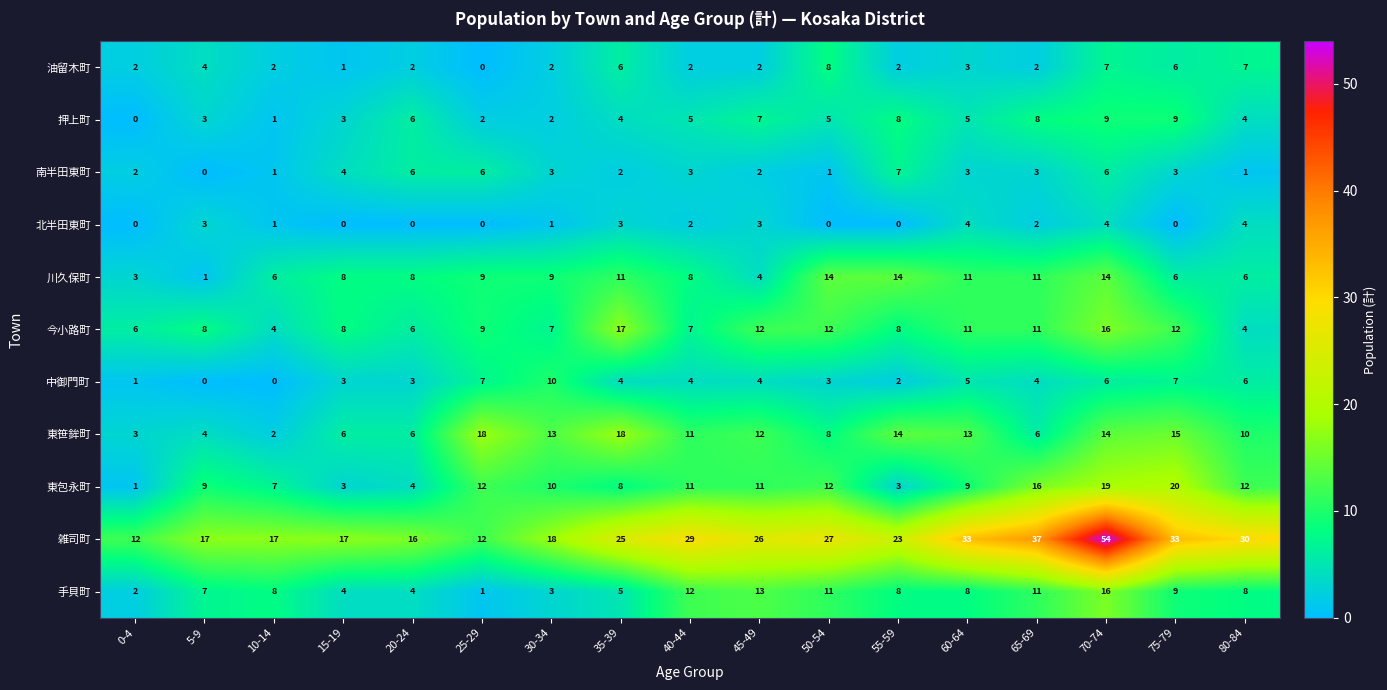

Count the number of data series in this chart.

11